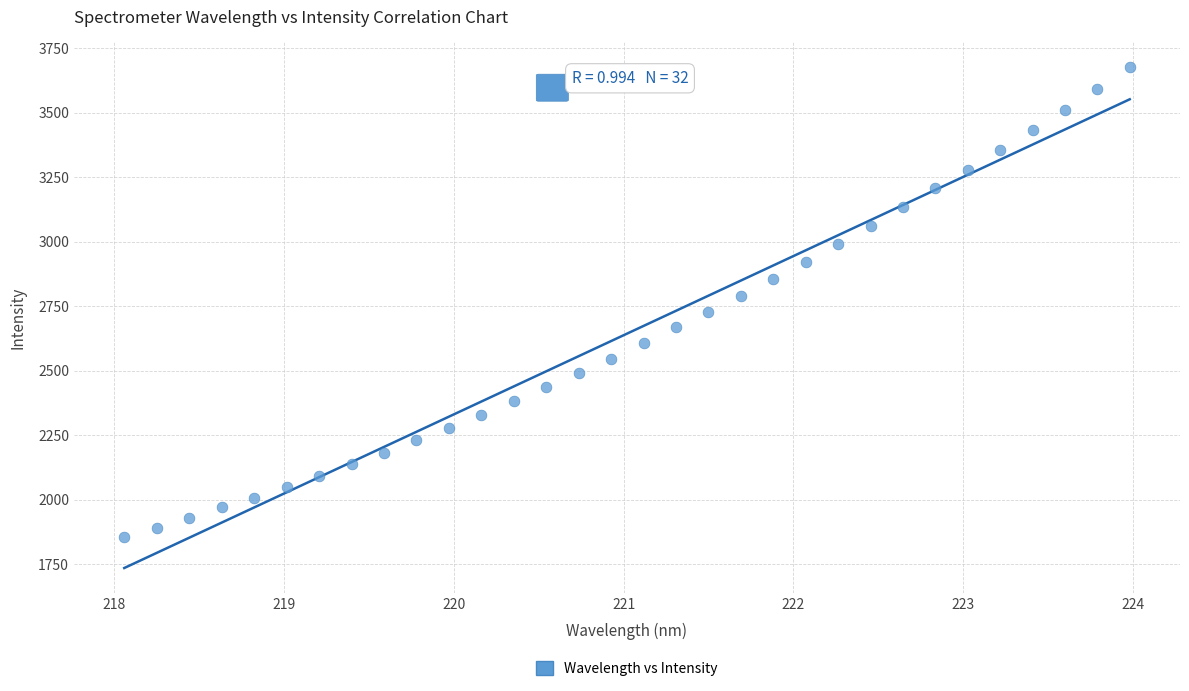

What is the range of Y values (max minus min)?

1822.9